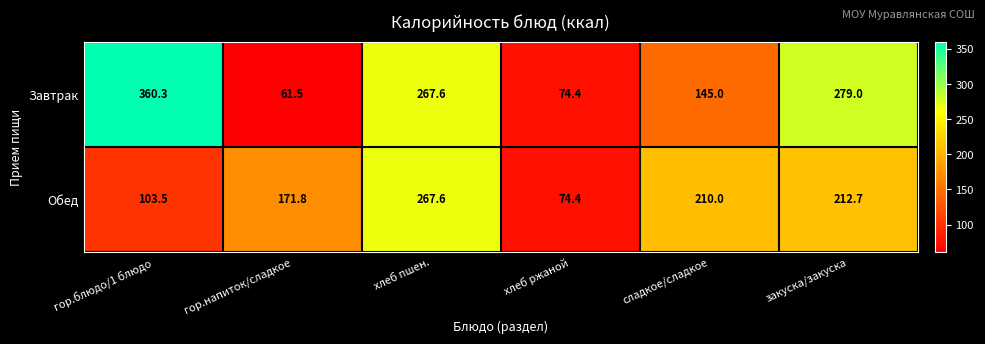

At which category does the chart reach its peak across all series?

гор.блюдо/1 блюдо